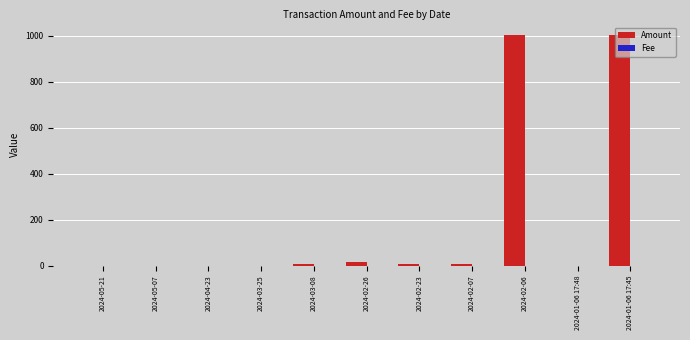

Which series changed the most between 2024-02-23 and 2024-02-06?

Amount